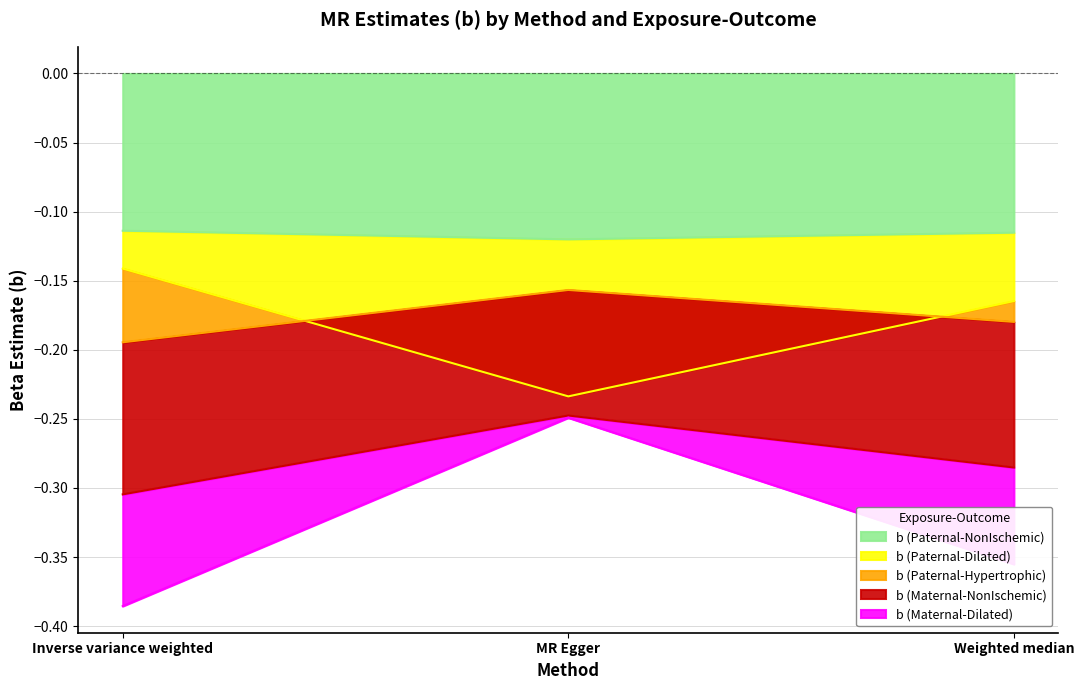

True or false: b (Paternal-NonIschemic) has a value of -0.2 at Inverse variance weighted.

False